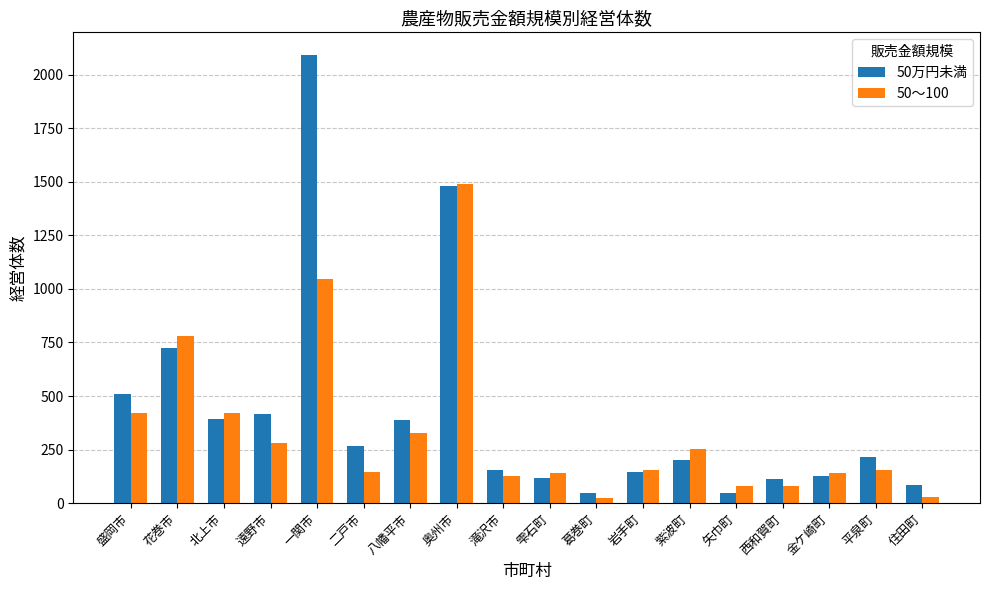

Which series has the largest range (max minus min)?

50万円未満